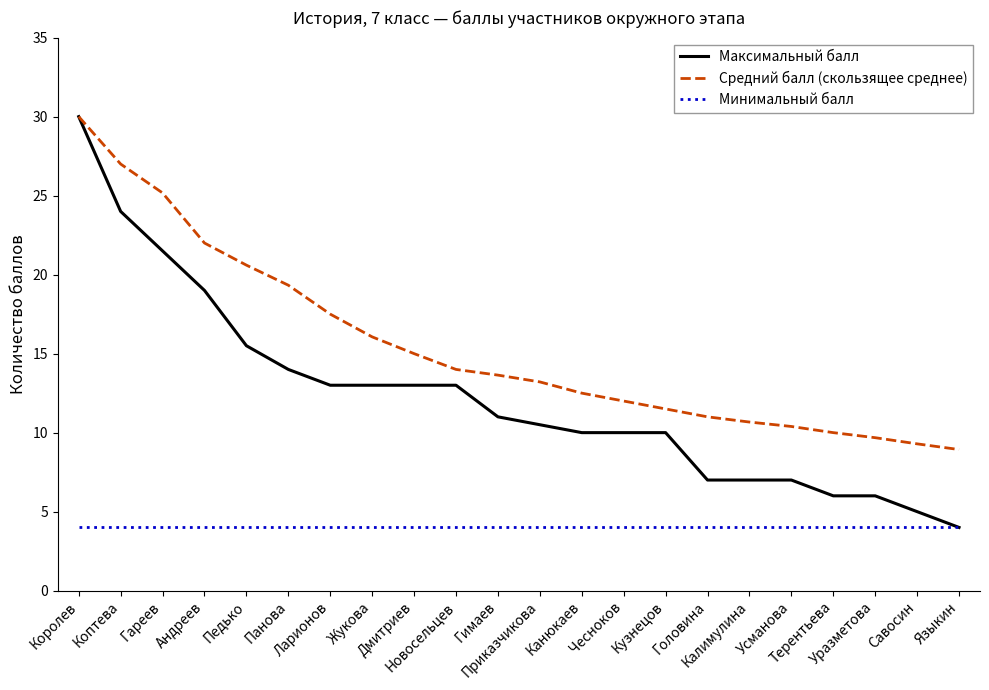

At which label does Максимальный балл first exceed 11?

Королев